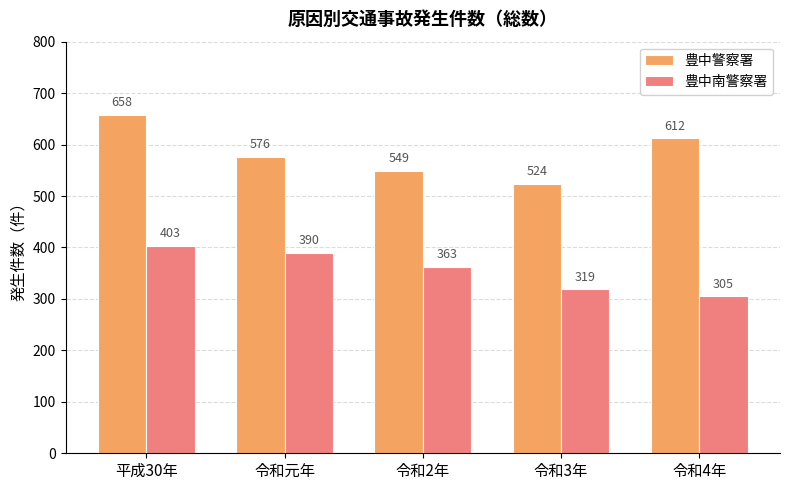

What is the difference between the maximum and second lowest values in the 豊中警察署 series?

109